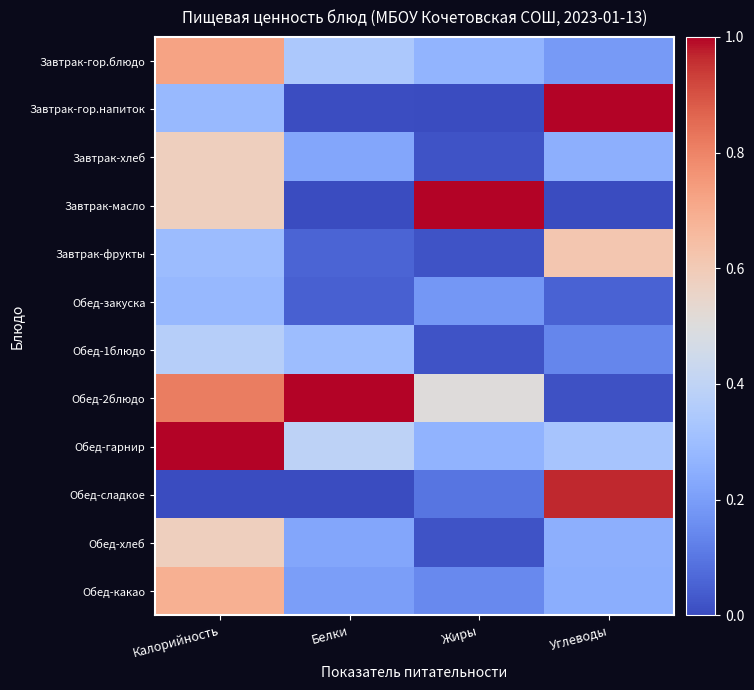

Between Белки and Калорийность, which is larger?

Калорийность